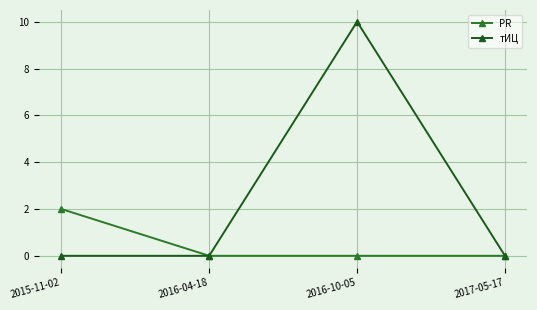

Reading left to right, what are all the values shown in this chart?

PR: 2015-11-02=2	2016-04-18=0	2016-10-05=0	2017-05-17=0
тИЦ: 2015-11-02=0	2016-04-18=0	2016-10-05=10	2017-05-17=0